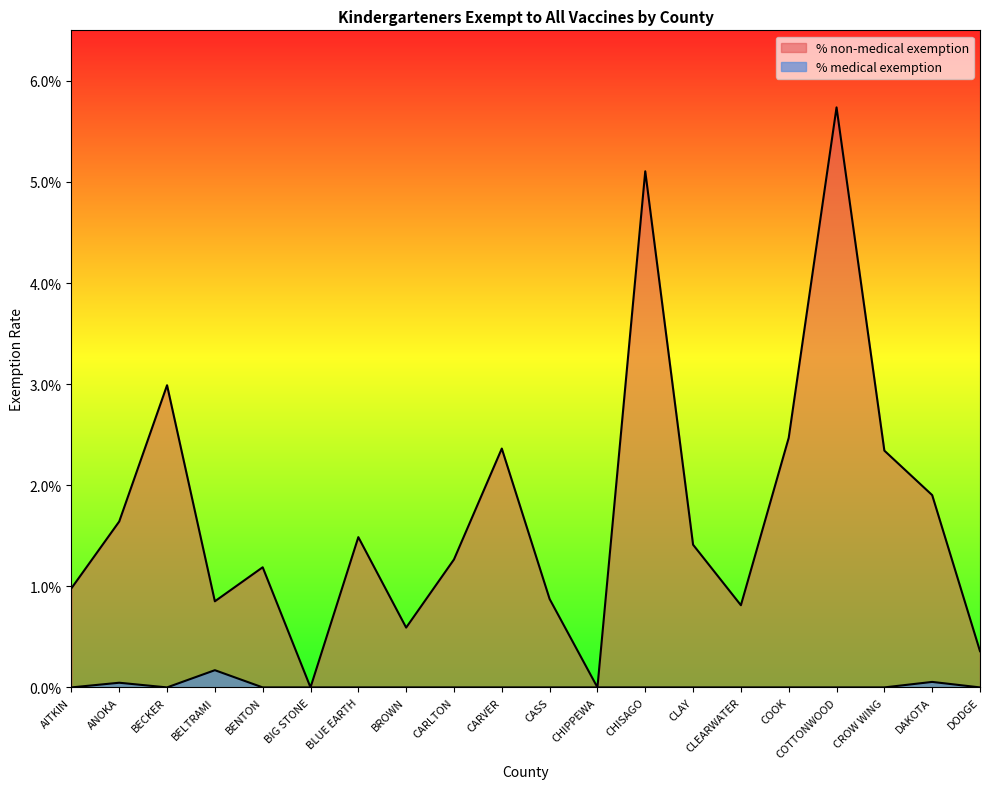

Is it true that % non-medical exemption equals 0.0 at CHIPPEWA?

True